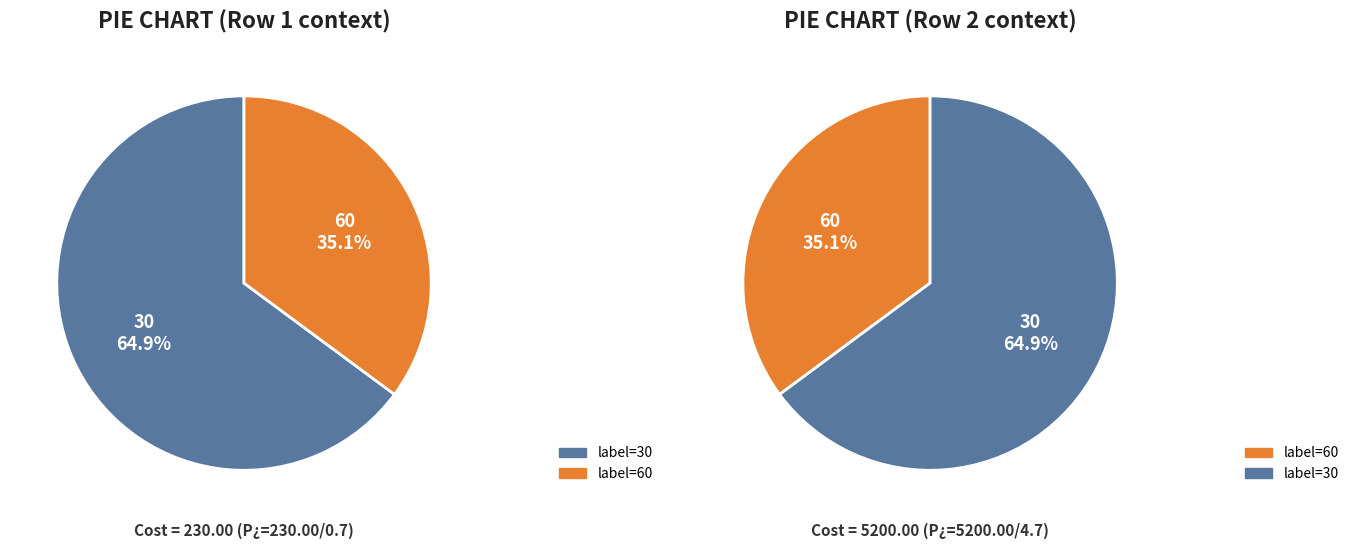

Is there any slice that represents more than half of the pie?

Yes